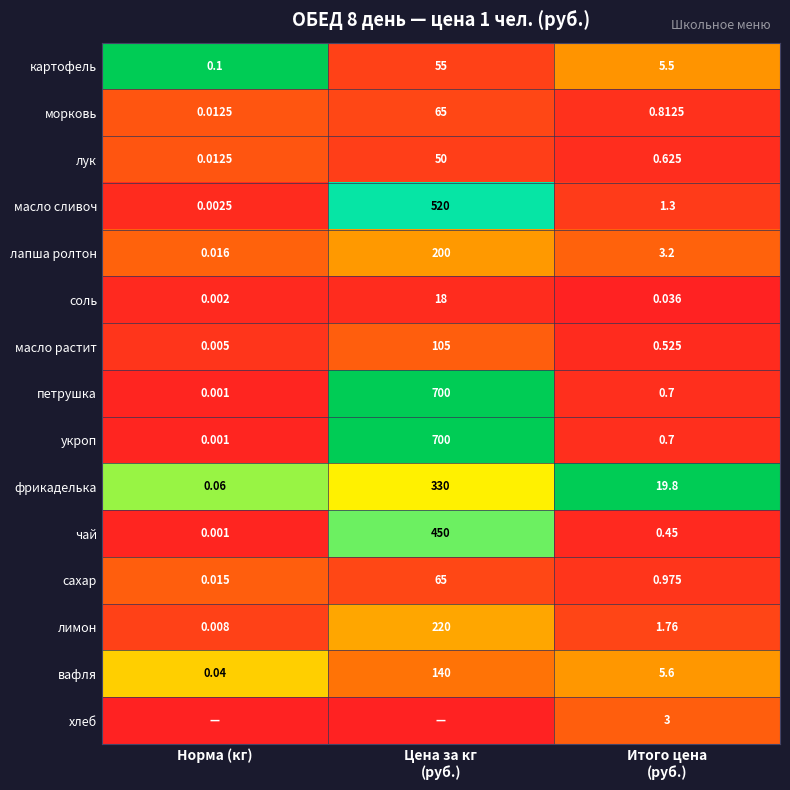

Is the value of морковь at Норма (кг) greater than the value of фрикаделька at Норма (кг)?

No